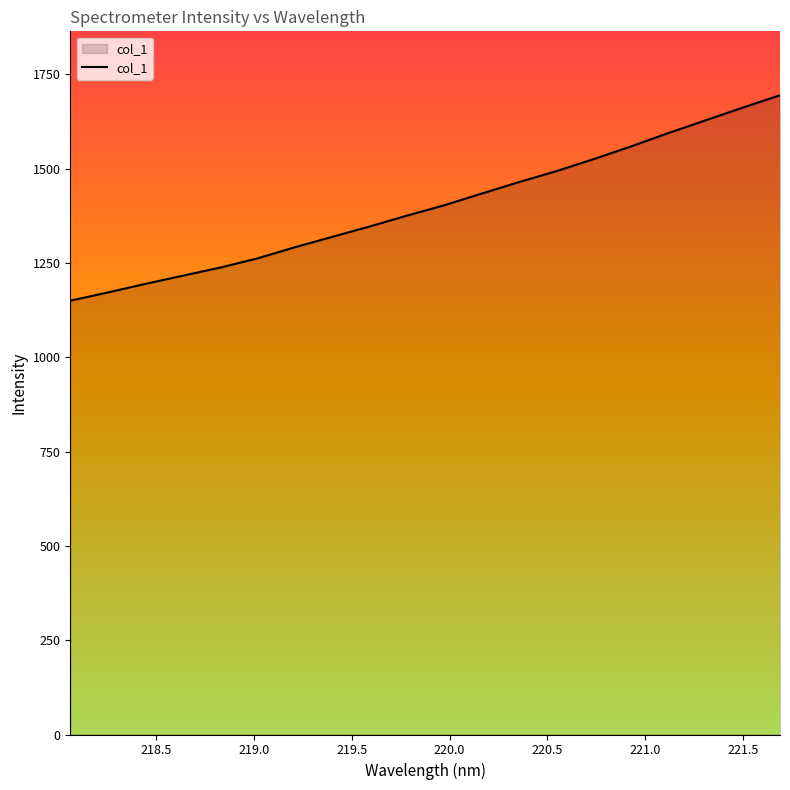

What is the maximum value shown in the chart?

1694.3